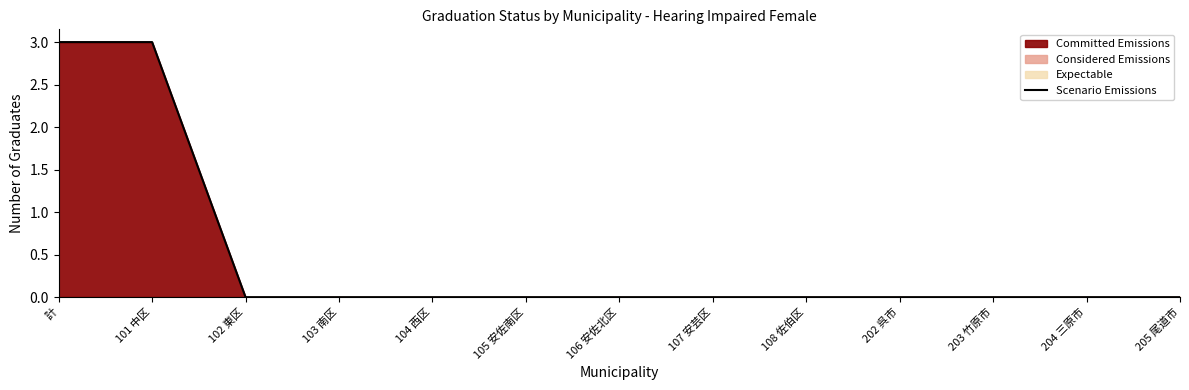

Reading left to right, transcribe all the data shown in this chart.

3	3	0	0	0	0	0	0	0	0	0	0	0